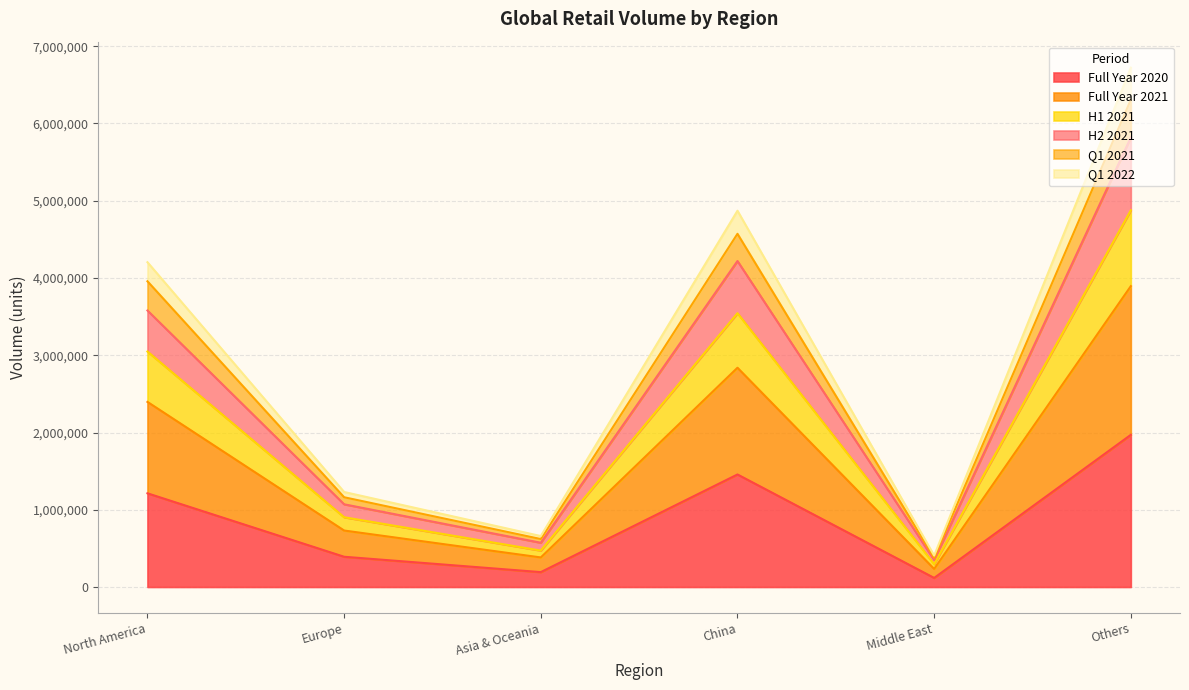

True or false: Full Year 2020 and H1 2021 intersect in this chart.

False